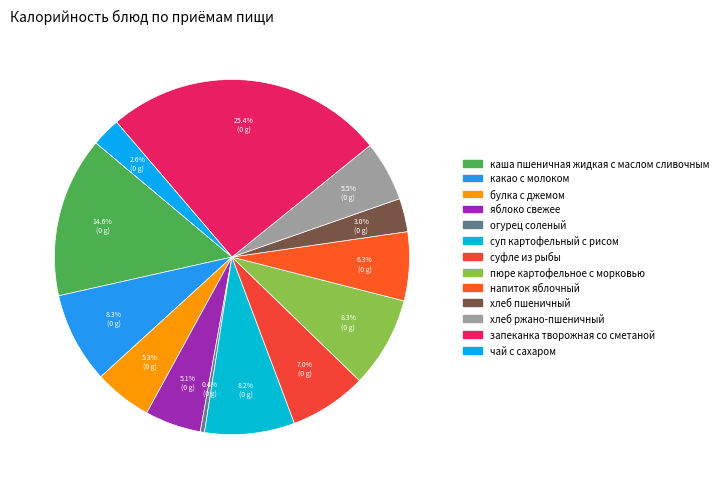

To the nearest percent, what is the combined percentage of напиток яблочный and пюре картофельное с морковью?

15%